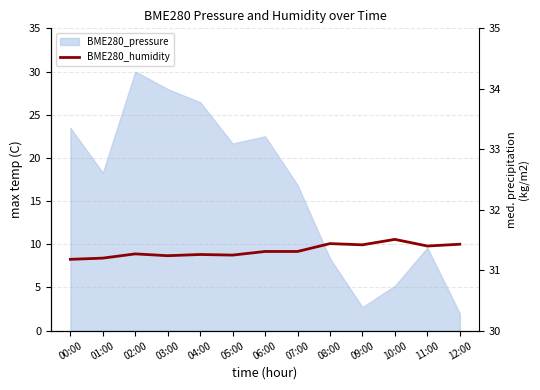

Reading left to right, what are all the values shown in this chart?

31.2	31.2	31.3	31.2	31.3	31.2	31.3	31.3	31.4	31.4	31.5	31.4	31.4